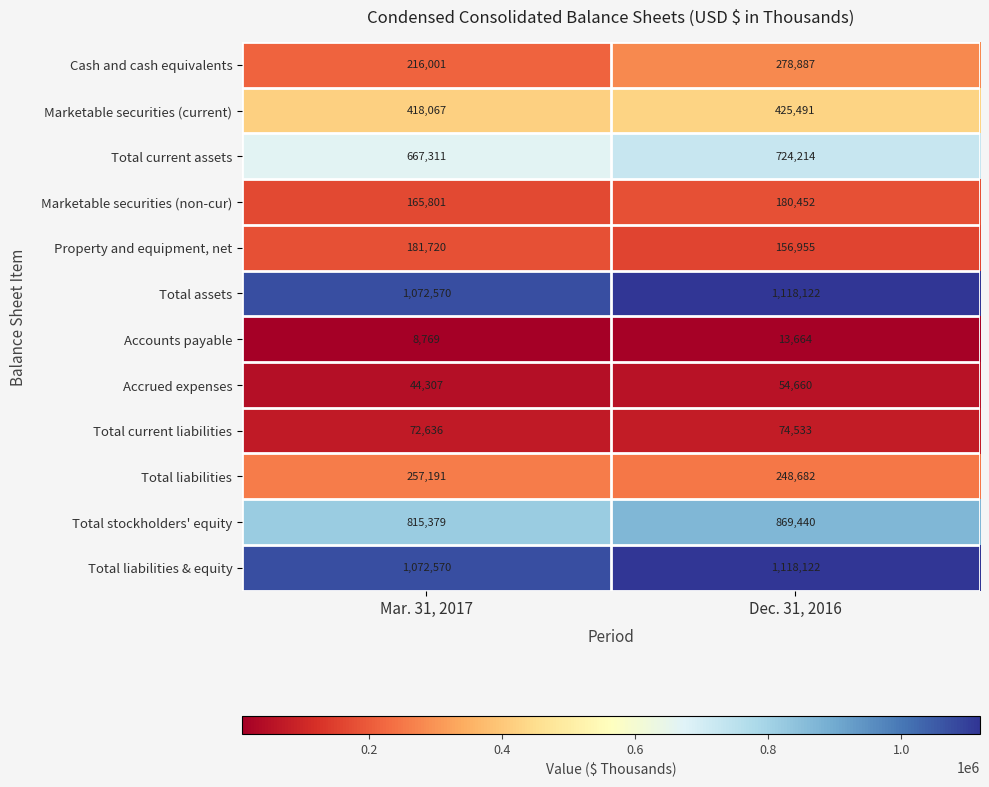

What is the total value across all series at Dec. 31, 2016?

5263222